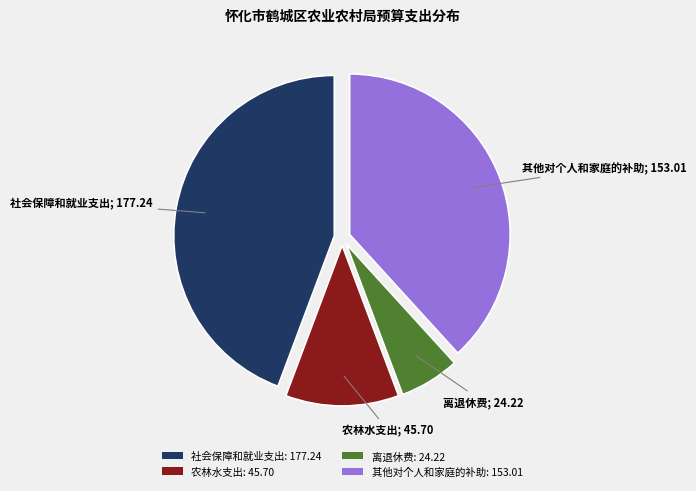

Is there a majority slice in this chart?

No